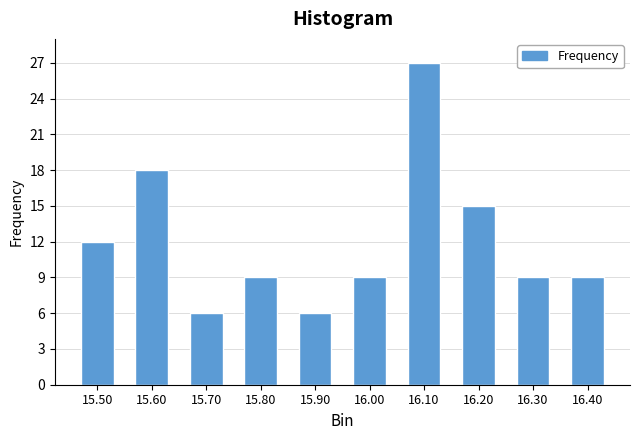

Reading left to right, what are all the values shown in this chart?

12	18	6	9	6	9	27	15	9	9